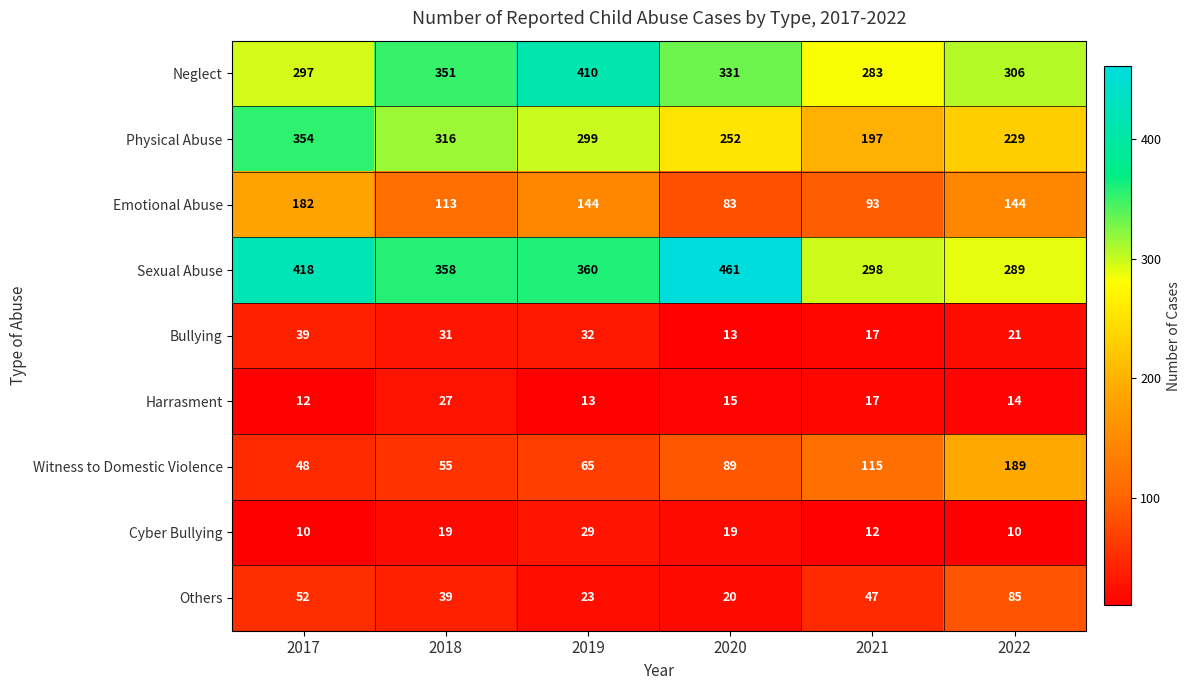

What is the spread (max minus min) of values at 2022?

296